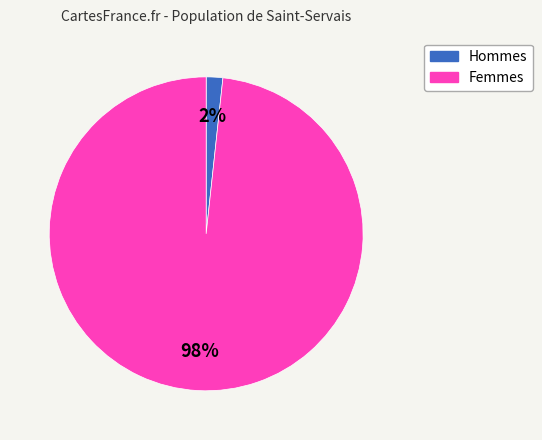

Does any single category account for the majority?

Yes